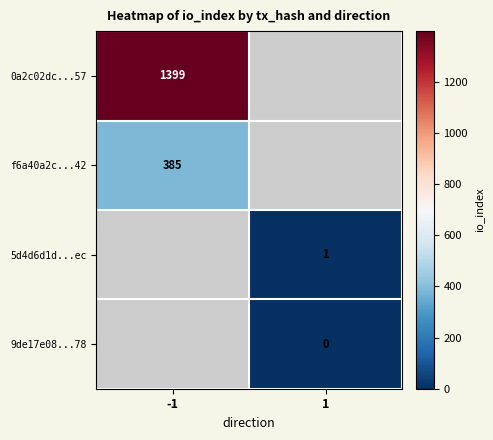

The f6a40a2c...42 series shows 135 at -1. True or false?

False